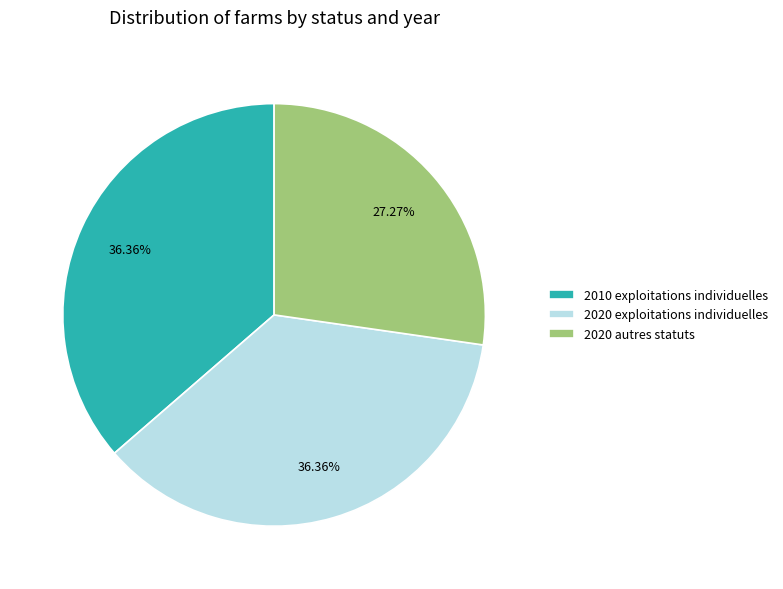

Approximately how many times larger is the value at 2010 exploitations individuelles compared to 2020 autres statuts?

1.3